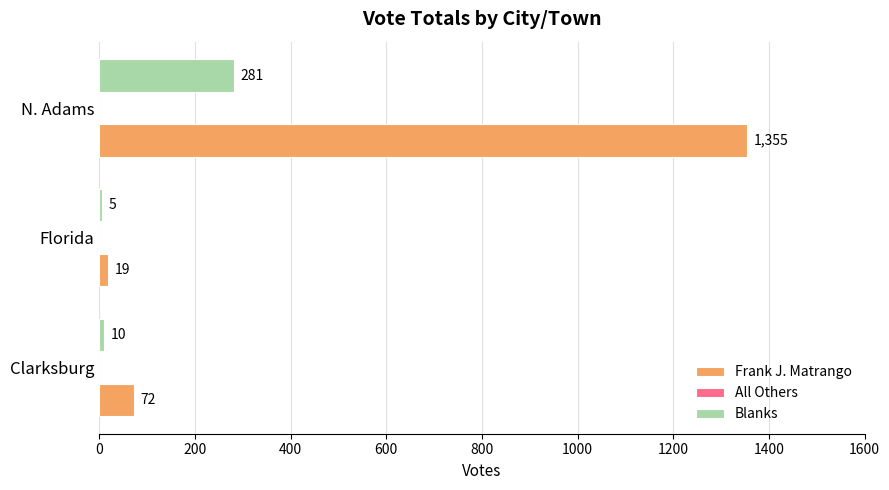

Which label corresponds to the smallest value in the chart?

Florida